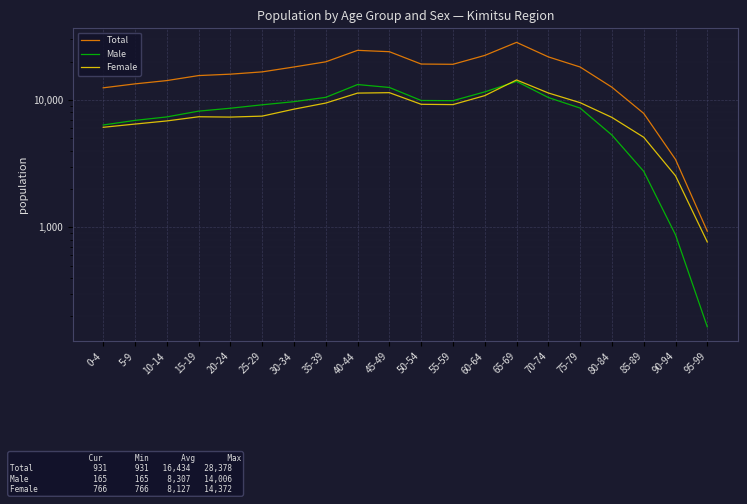

Count the number of data series in this chart.

3